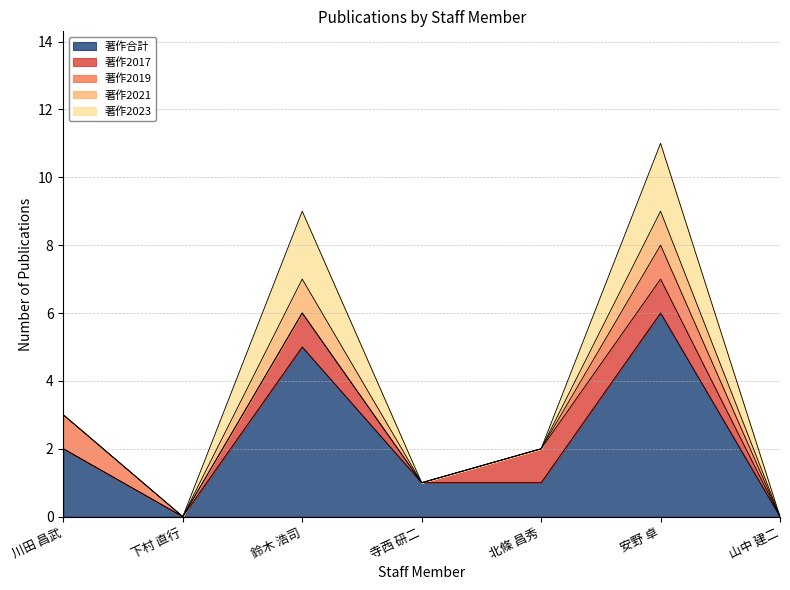

True or false: 著作2019 has a value of 0 at 寺西 研二.

True